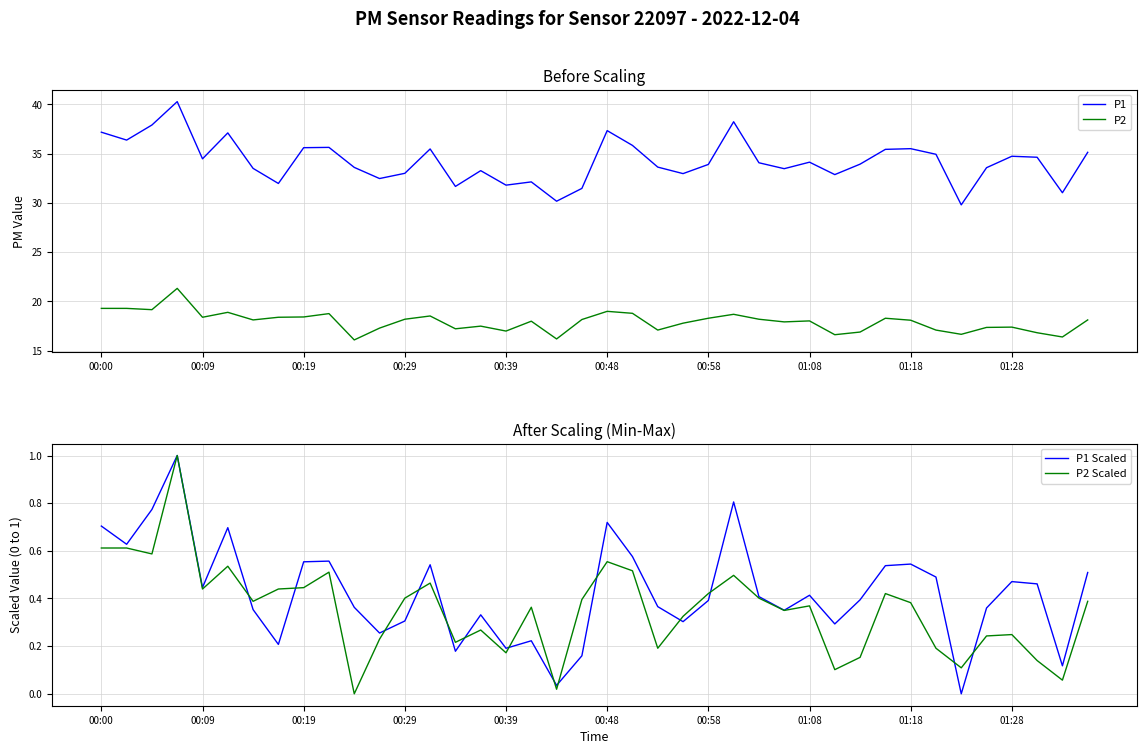

Reading left to right, extract all data points from this chart.

P1: 37.2	36.4	37.9	40.3	34.5	37.1	33.5	32.0	35.6	35.6	33.6	32.5	33.0	35.5	31.7	33.3	31.8	32.1	30.2	31.5	37.3	35.8	33.6	33.0	33.9	38.2	34.1	33.5	34.1	32.9	33.9	35.4	35.5	34.9	29.8	33.6	34.7	34.6	31.0	35.1
P2: 19.3	19.3	19.2	21.3	18.4	18.9	18.1	18.4	18.4	18.8	16.1	17.3	18.2	18.5	17.2	17.5	17.0	18.0	16.2	18.2	19.0	18.8	17.1	17.8	18.3	18.7	18.2	17.9	18.0	16.6	16.9	18.3	18.1	17.1	16.7	17.4	17.4	16.8	16.4	18.1
P1 Scaled: 0.7	0.6	0.8	1.0	0.4	0.7	0.4	0.2	0.6	0.6	0.4	0.3	0.3	0.5	0.2	0.3	0.2	0.2	0.0	0.2	0.7	0.6	0.4	0.3	0.4	0.8	0.4	0.4	0.4	0.3	0.4	0.5	0.5	0.5	0.0	0.4	0.5	0.5	0.1	0.5
P2 Scaled: 0.6	0.6	0.6	1.0	0.4	0.5	0.4	0.4	0.4	0.5	0.0	0.2	0.4	0.5	0.2	0.3	0.2	0.4	0.0	0.4	0.6	0.5	0.2	0.3	0.4	0.5	0.4	0.3	0.4	0.1	0.2	0.4	0.4	0.2	0.1	0.2	0.2	0.1	0.1	0.4